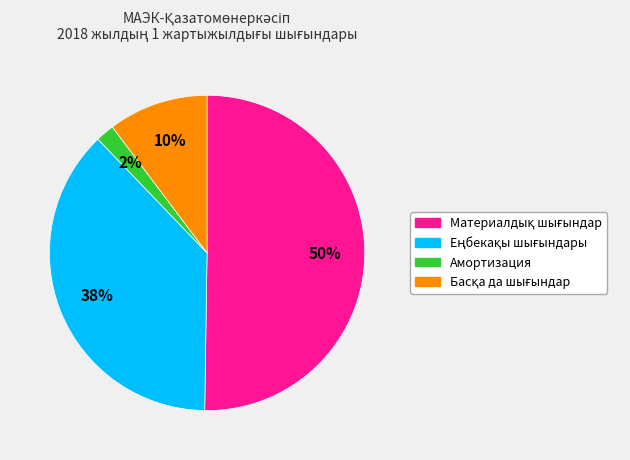

To the nearest percent, what portion does Амортизация represent?

2%